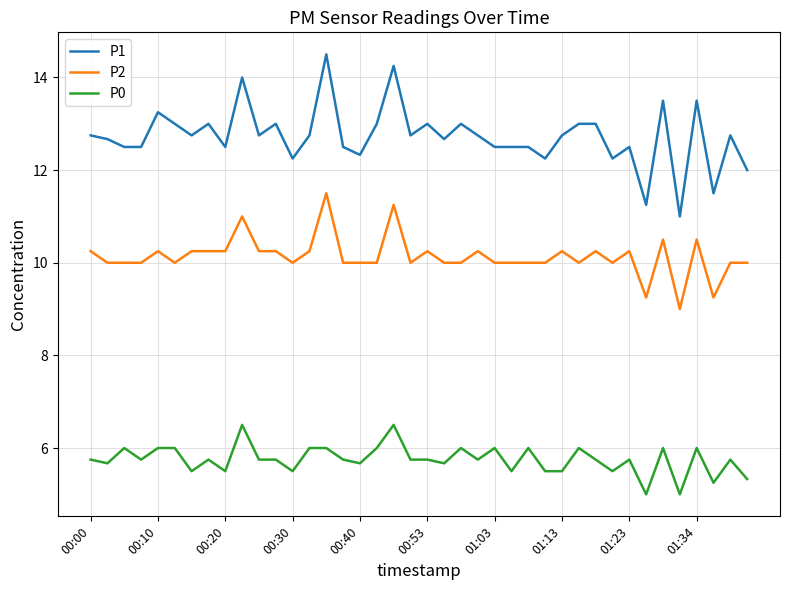

Which series has the largest total across all categories?

P1